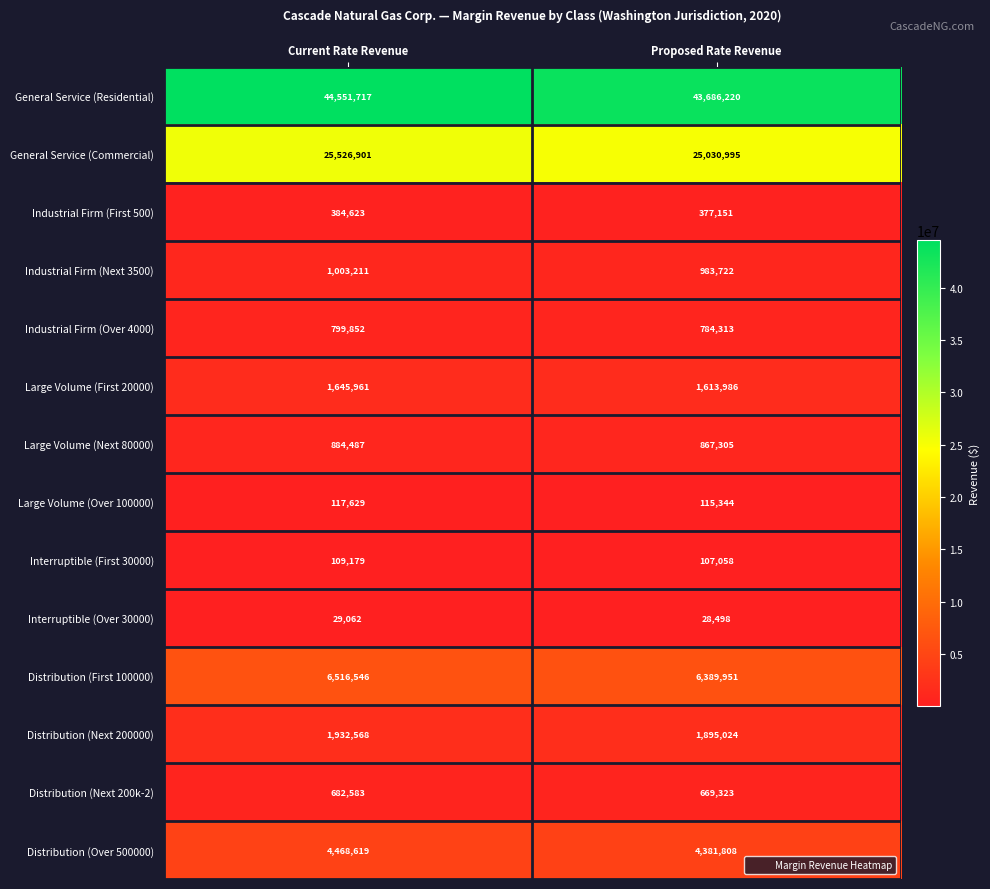

Which series changed the most between Current Rate Revenue and Proposed Rate Revenue?

General Service (Residential)